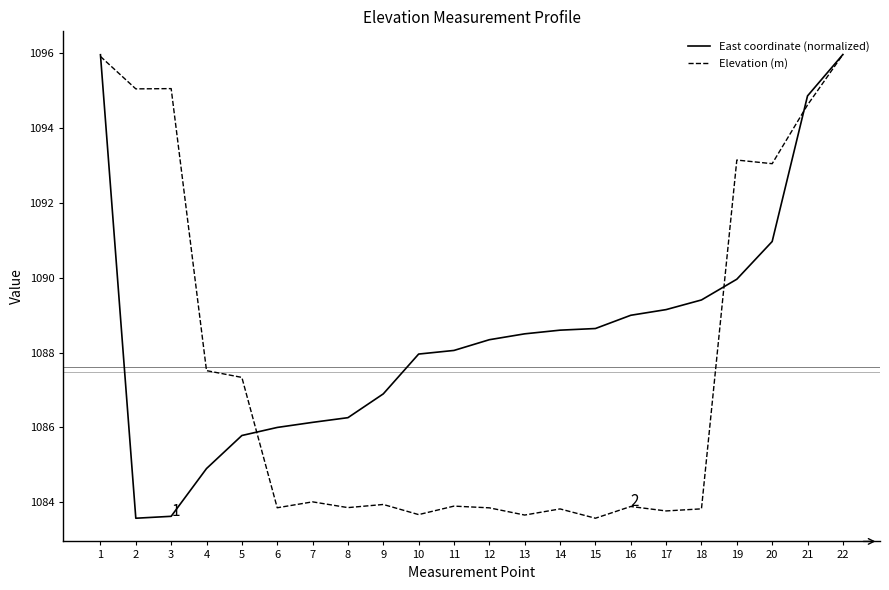

What is the total value across all series at 15?

2172.2